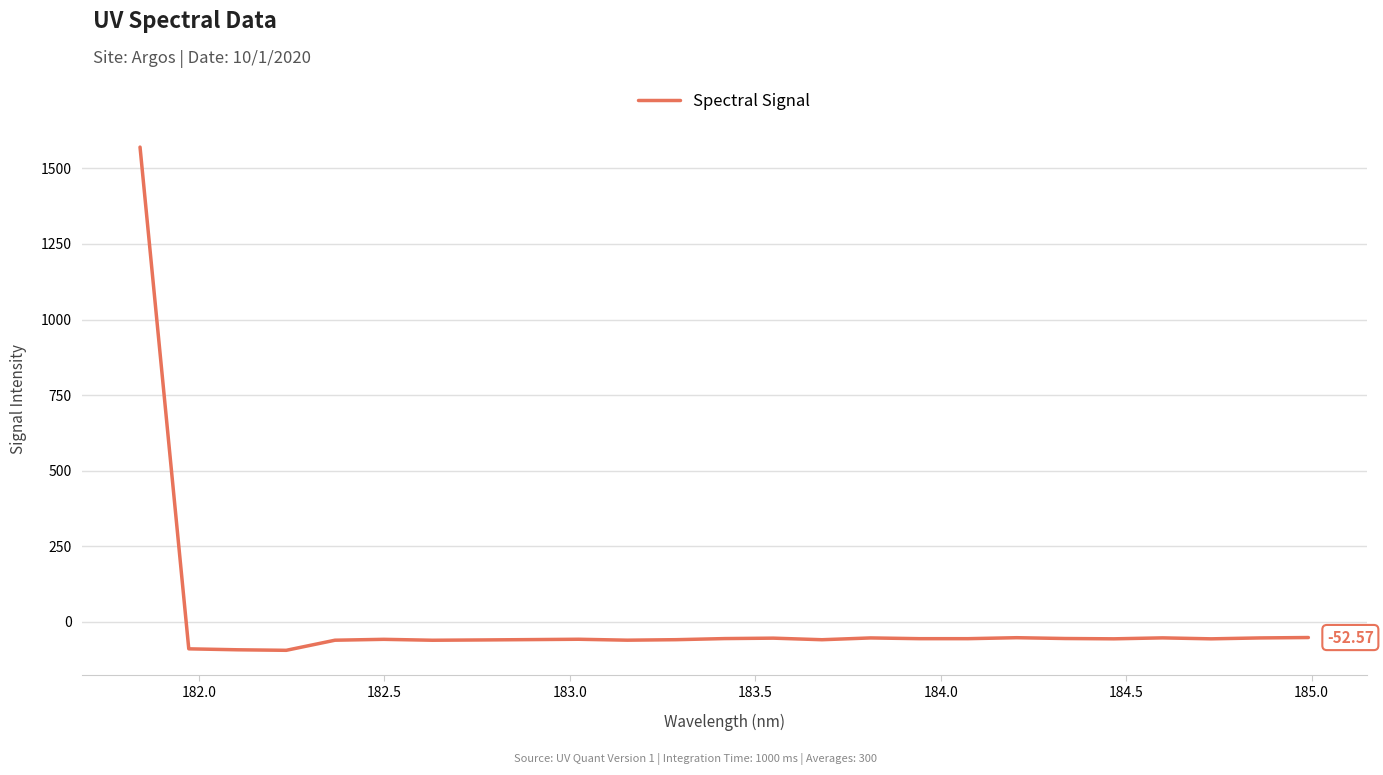

What is the difference between the maximum and minimum values?

1665.5